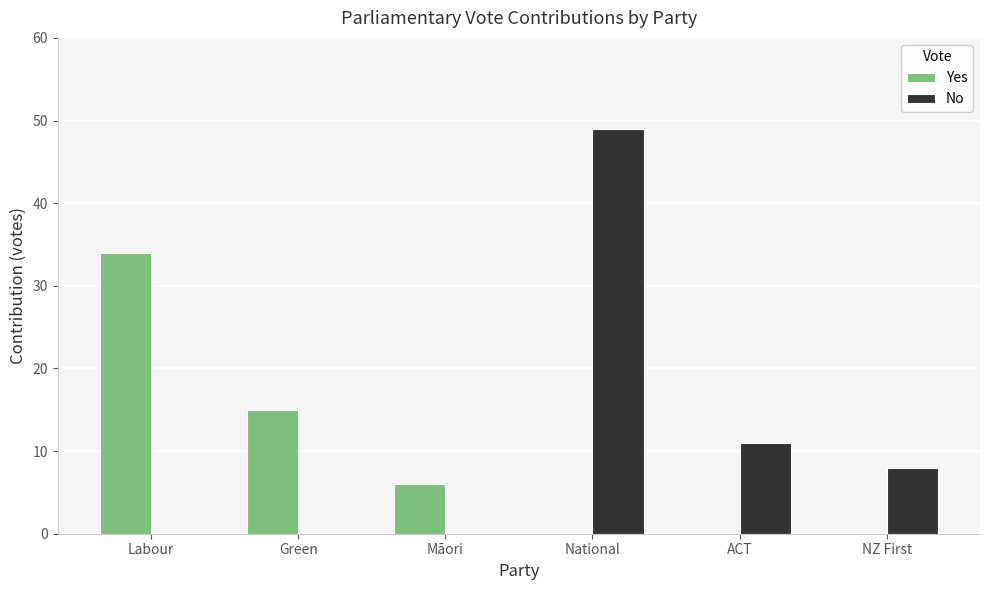

What is the maximum value for Yes?

34